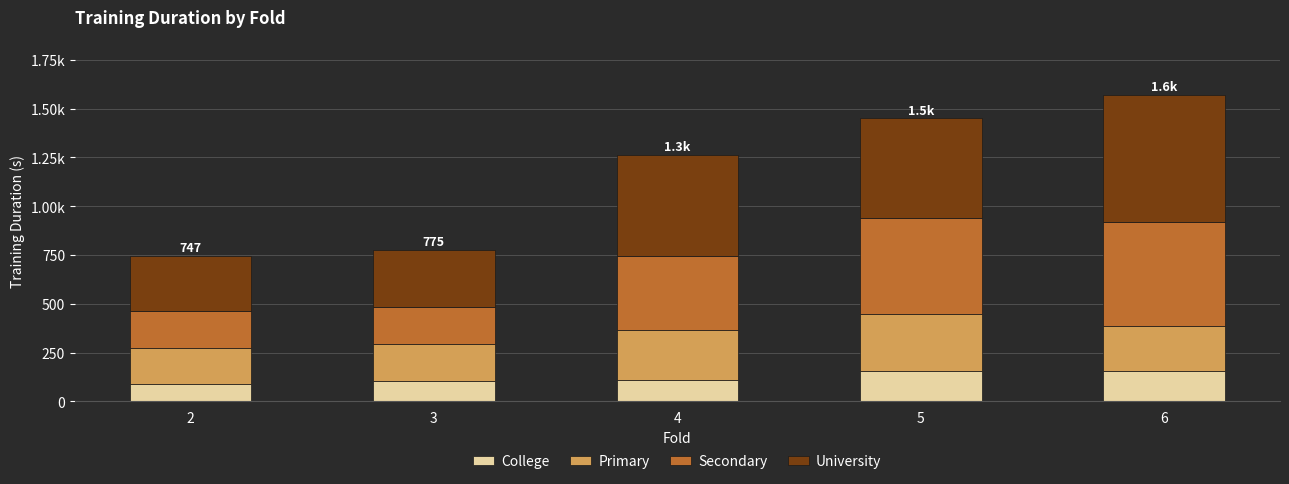

List the series in order of their peak value, highest first.

University, Secondary, Primary, College